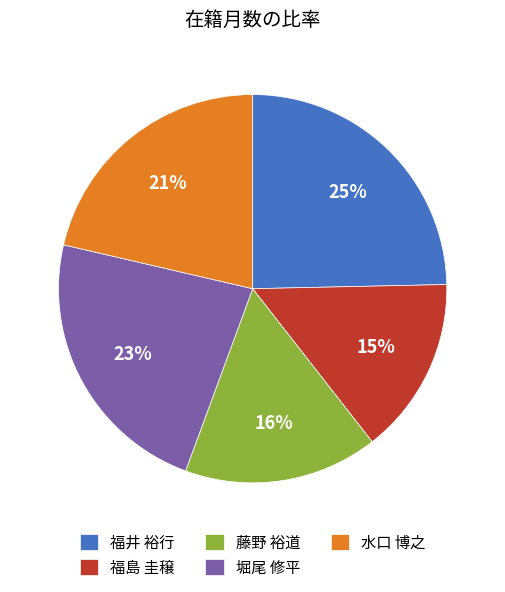

Do 堀尾 修平 and 福島 圭穣 together represent more than half of the pie?

No